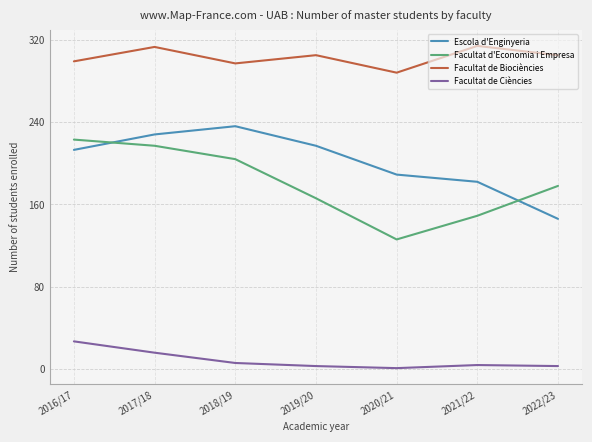

What position from the left is 2019/20?

4